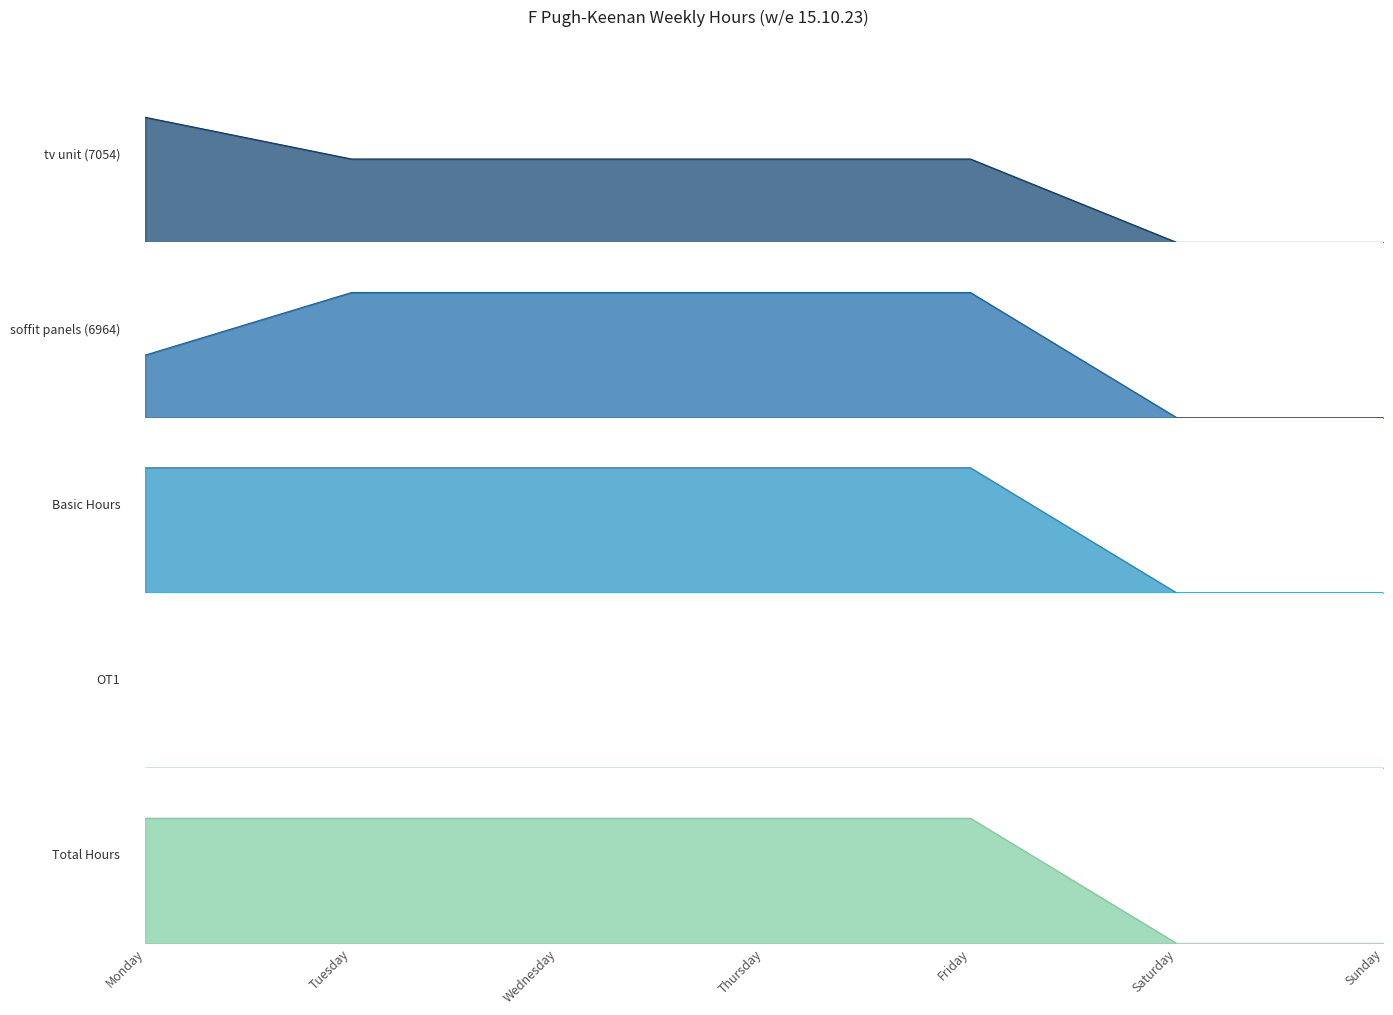

The soffit panels (6964) series shows 1 at Tuesday. True or false?

False